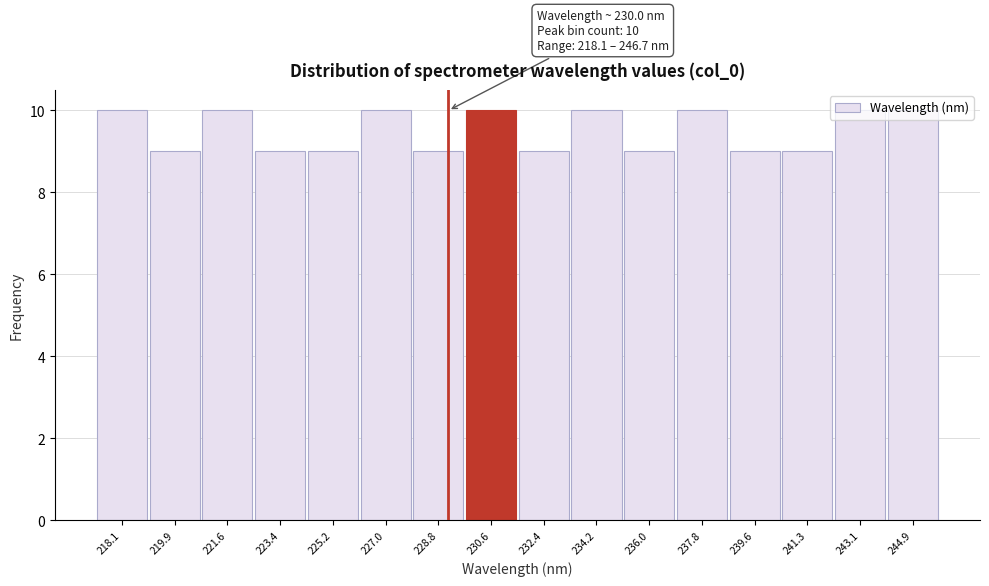

True or false: the data shows 2 at 219.9.

False